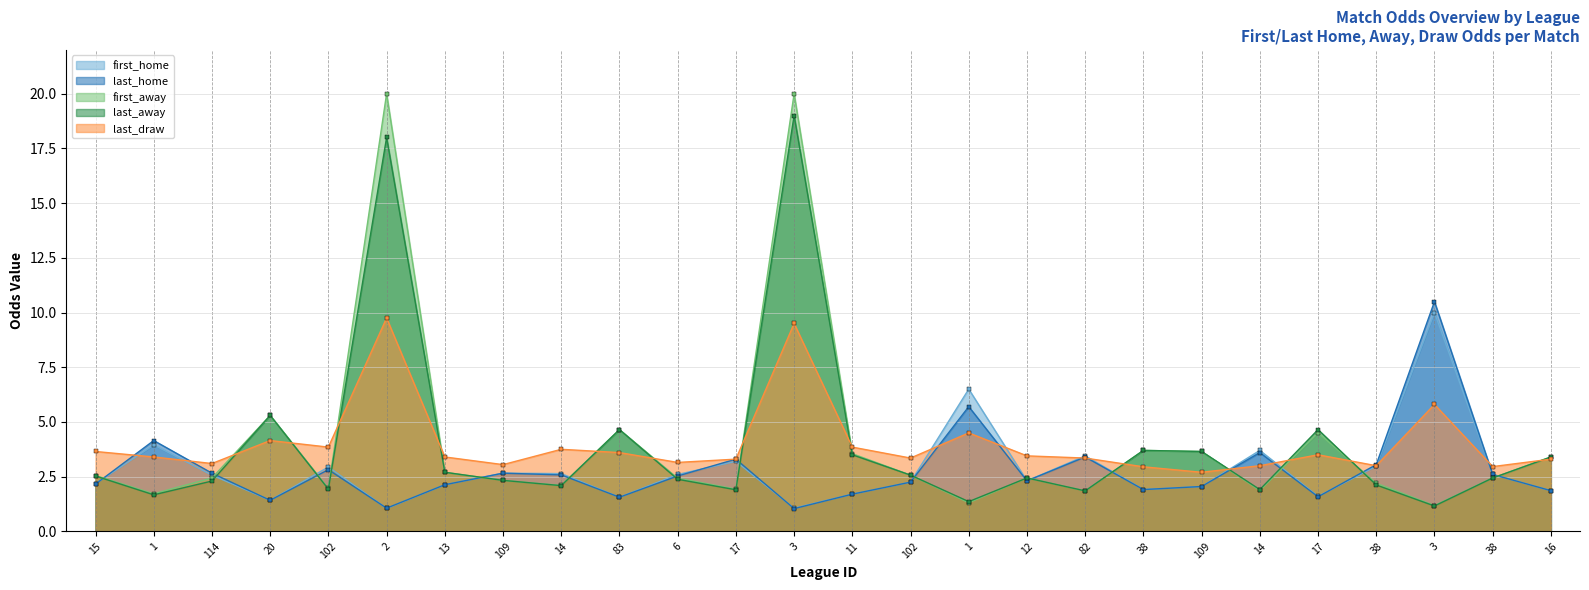

What is the sum of the last_home values at 114 and 1?

8.4